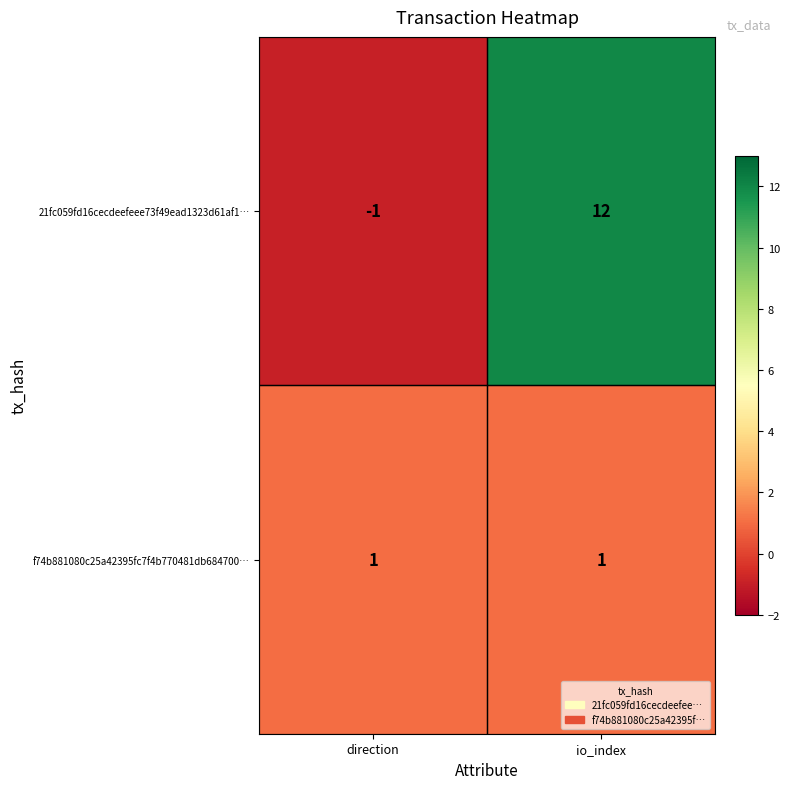

The 21fc059fd16cecdeefeee73f49ead1323d61af1… series shows 12 at io_index. True or false?

True